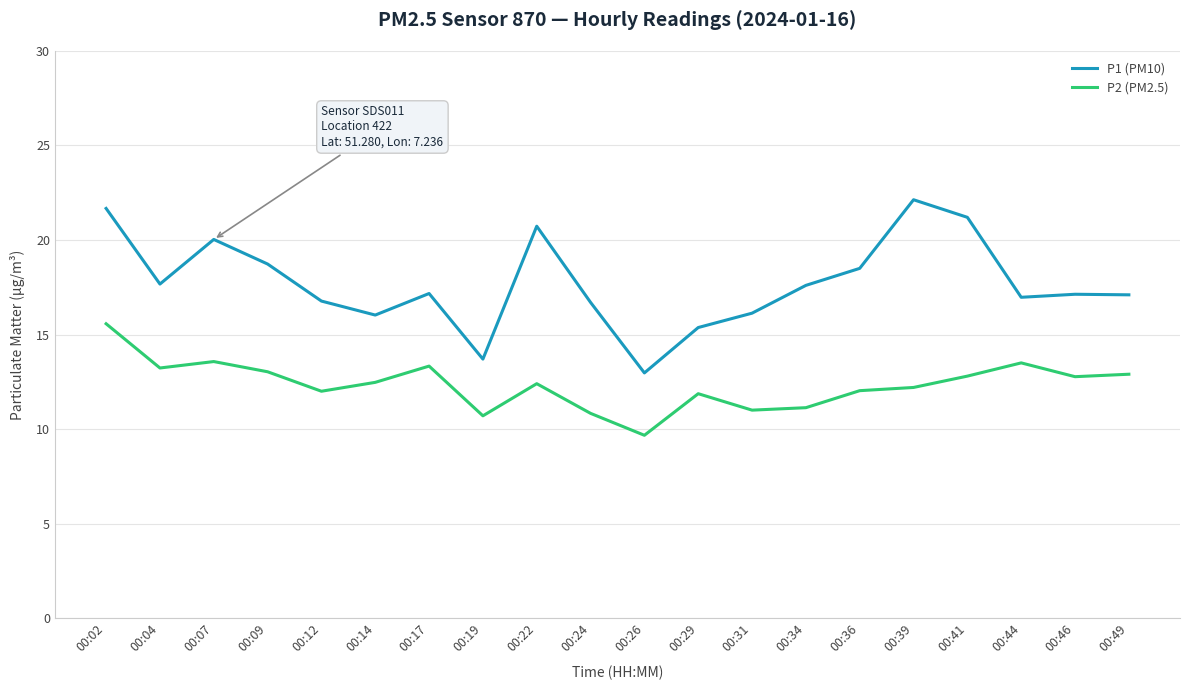

Rank the series at 00:31 from lowest to highest value.

P2 (PM2.5), P1 (PM10)